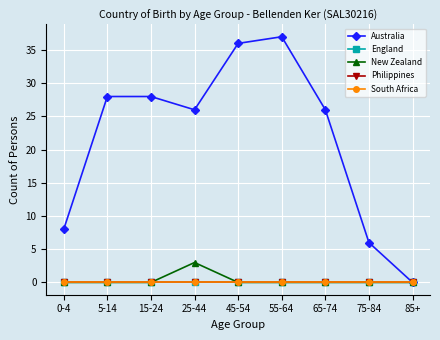

Is the value of South Africa at 75-84 greater than the value of Australia at 25-44?

No